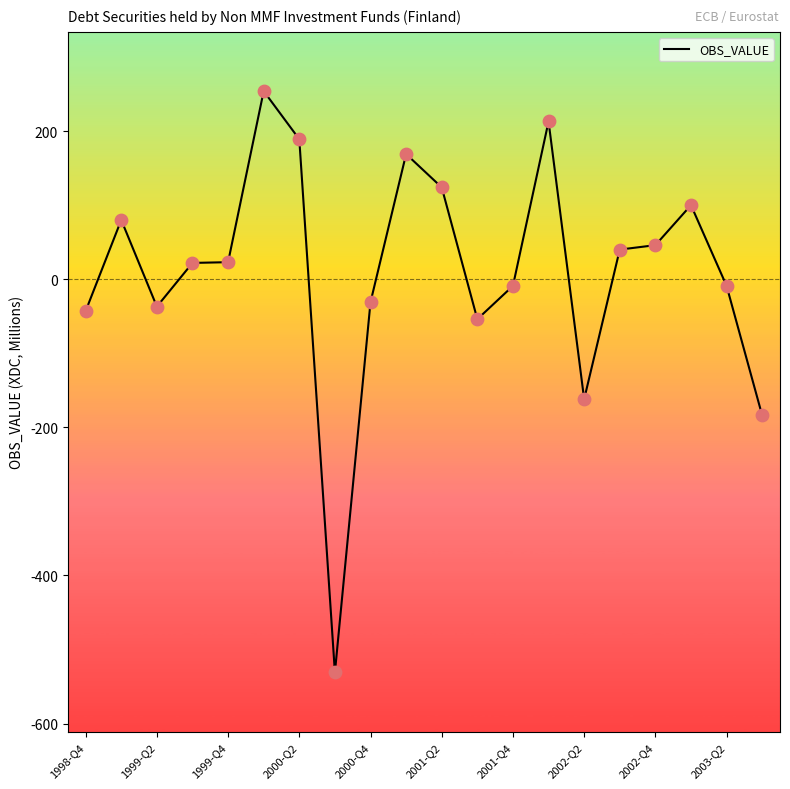

What is the maximum value shown in the chart?

254